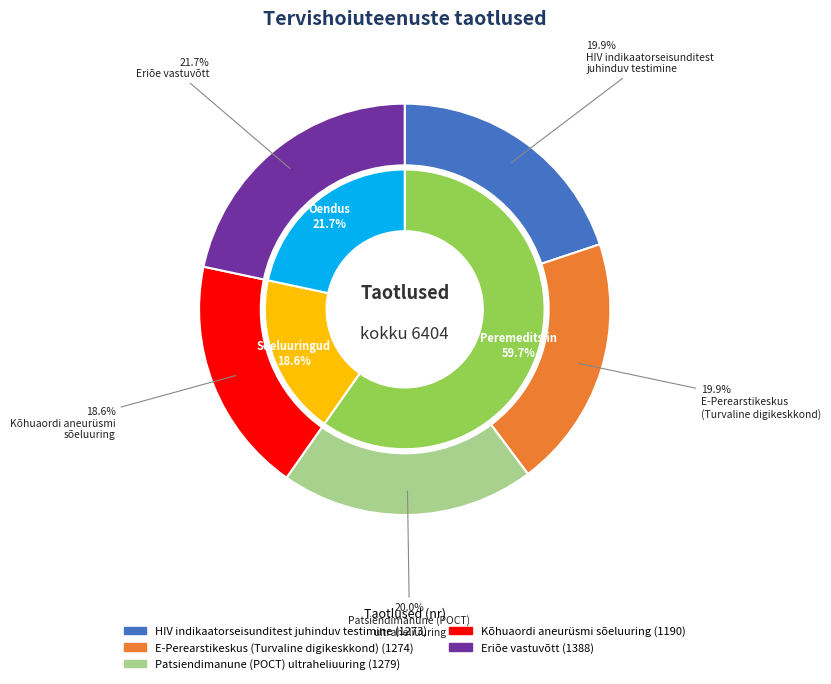

To the nearest percent, what is the difference between the largest and smallest slice percentages?

3%